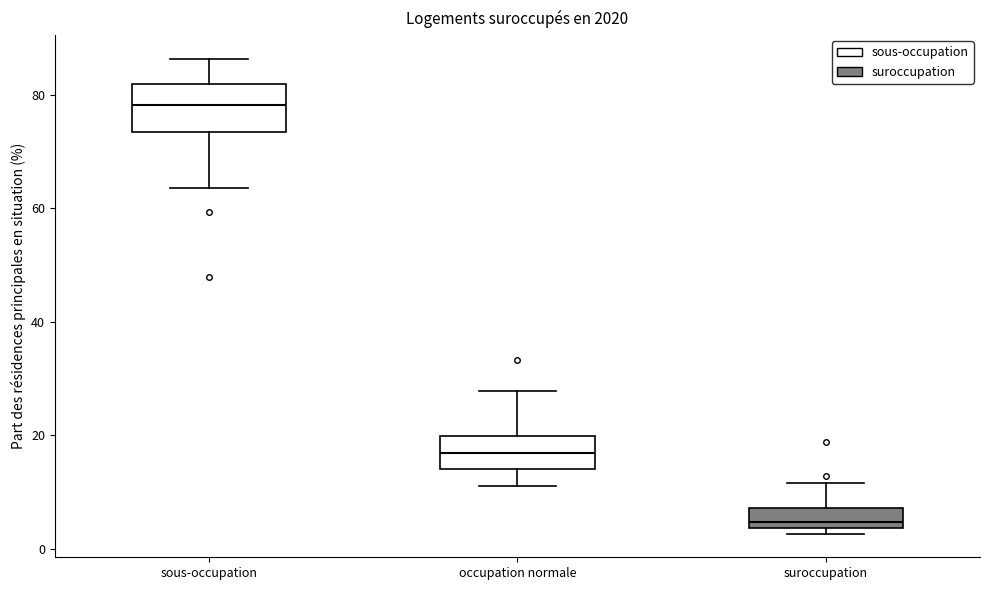

Which box's median line is the lowest?

suroccupation